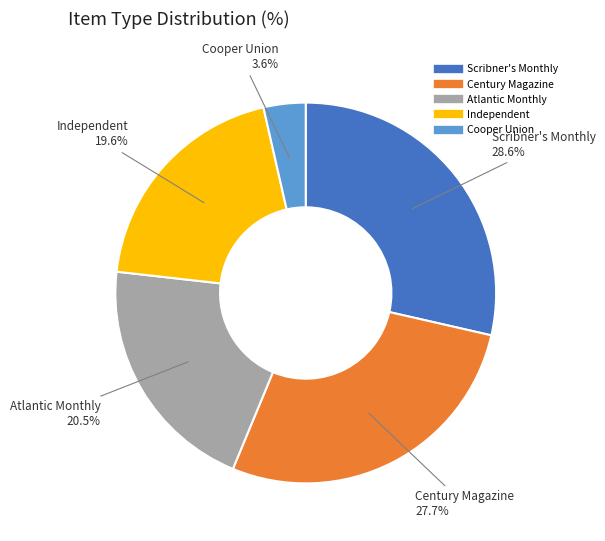

What is the total percentage of Century Magazine and Independent?

47.3%